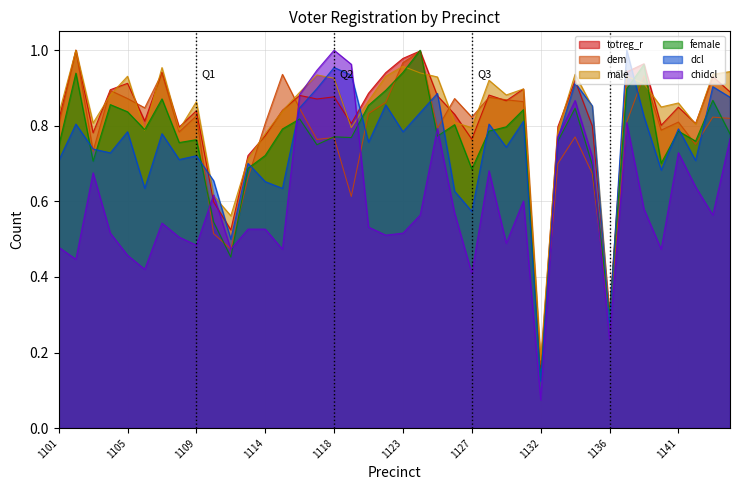

Rank the series at 1123 from highest to lowest value.

totreg_r, dem, male, female, dcl, chidcl